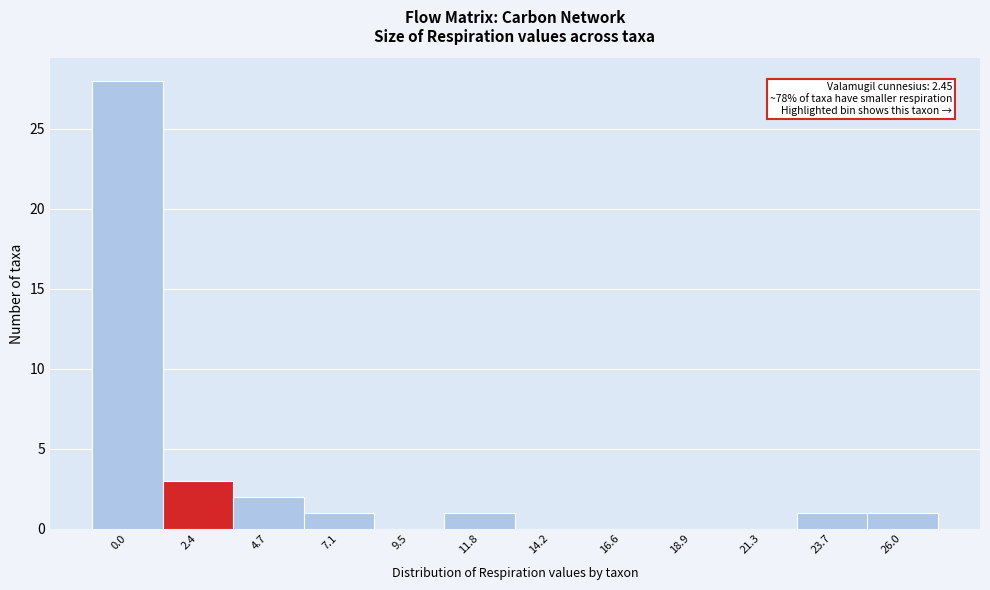

Reading left to right, what are all the values shown in this chart?

0.0=28	2.4=3	4.7=2	7.1=1	9.5=0	11.8=1	14.2=0	16.6=0	18.9=0	21.3=0	23.7=1	26.0=1